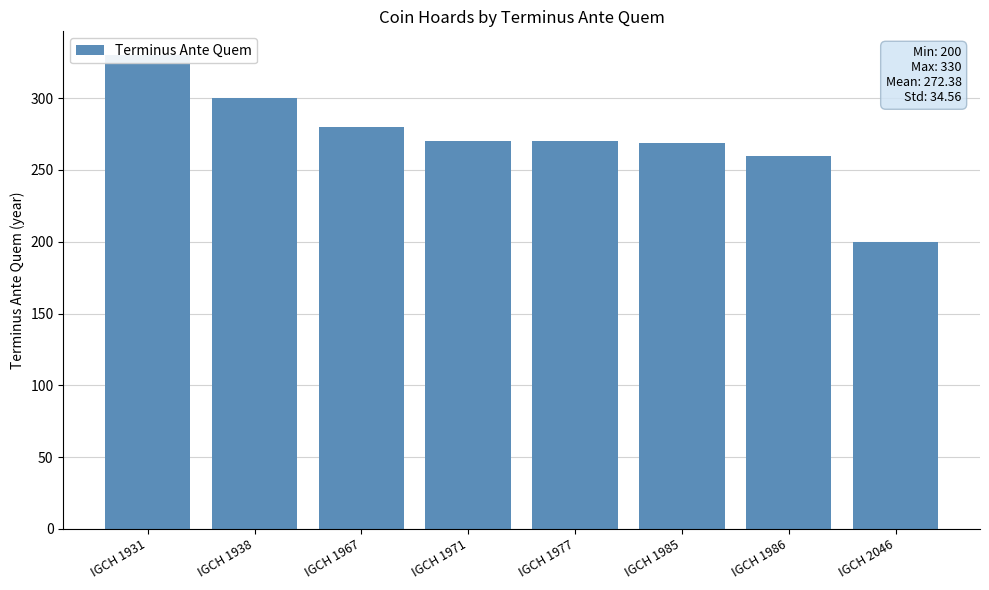

What is the value of the 6th bar from the left?

269